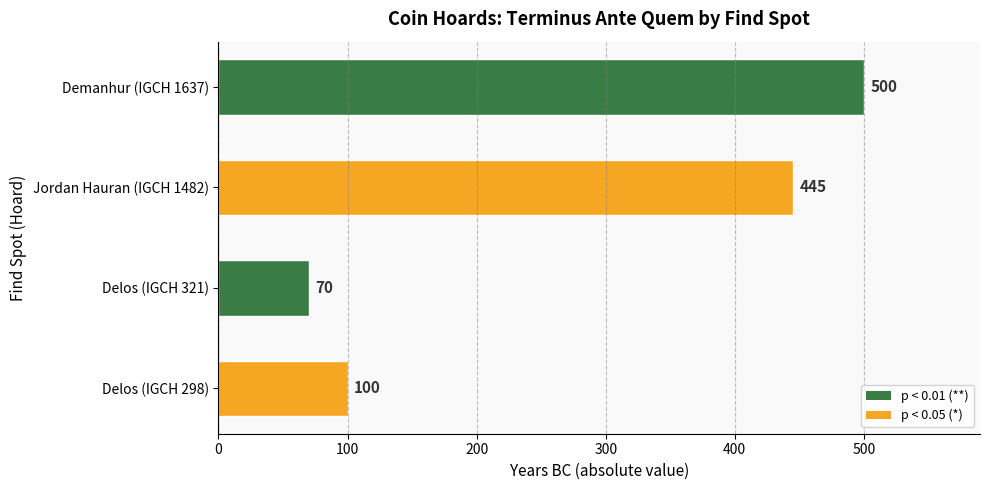

Reading bottom to top, list all the values displayed in this chart.

Delos (IGCH 298)=100	Delos (IGCH 321)=70	Jordan Hauran (IGCH 1482)=445	Demanhur (IGCH 1637)=500